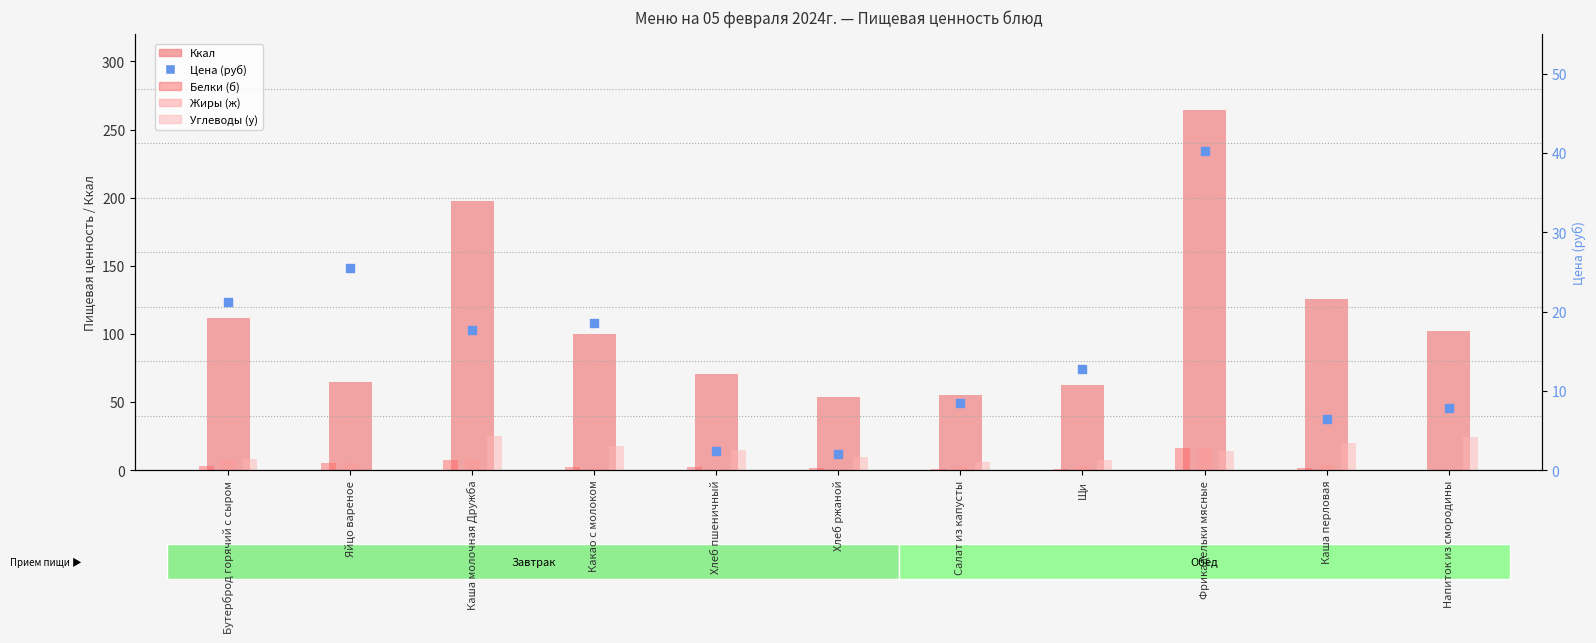

At which category is the sum across all series the highest?

Фрикадельки мясные